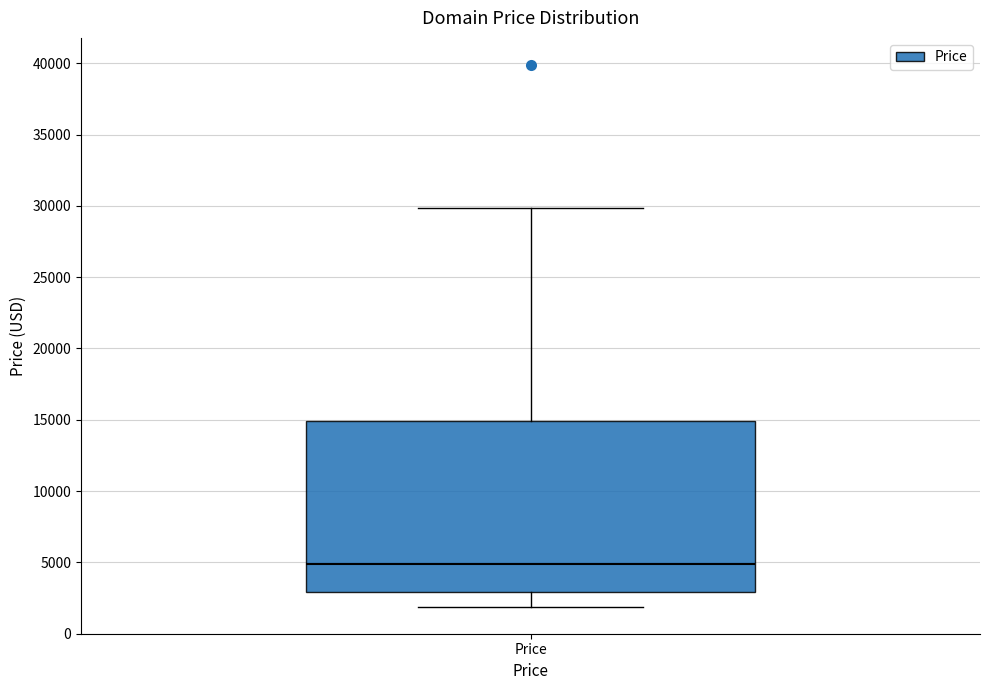

Where does the median line of the box for Price sit on the y-axis? The values are not printed on the chart, so give them approximately, as read against the axis.

5000